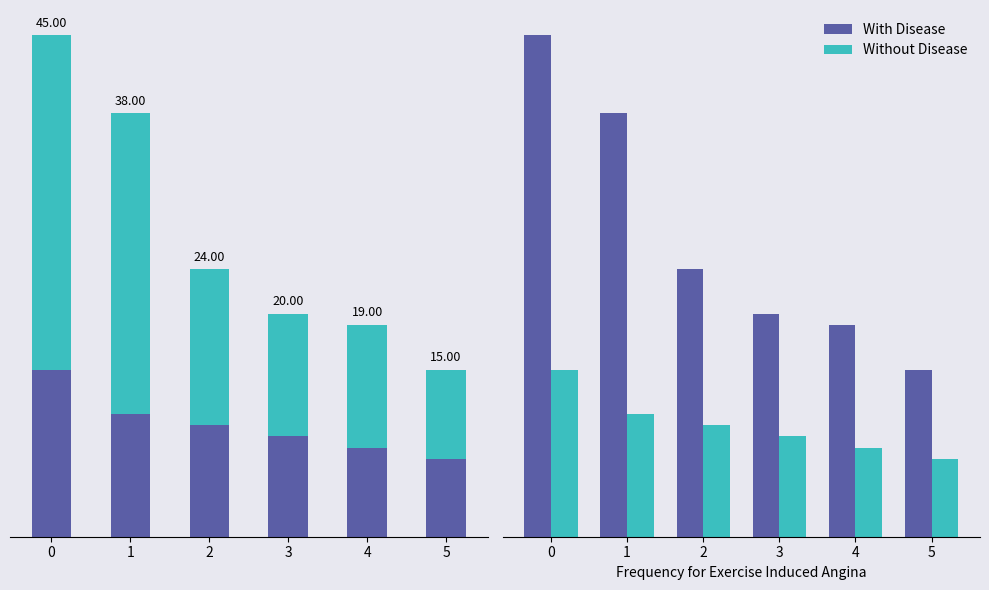

What is the sum of the Without Disease values at 4 and 3?

17